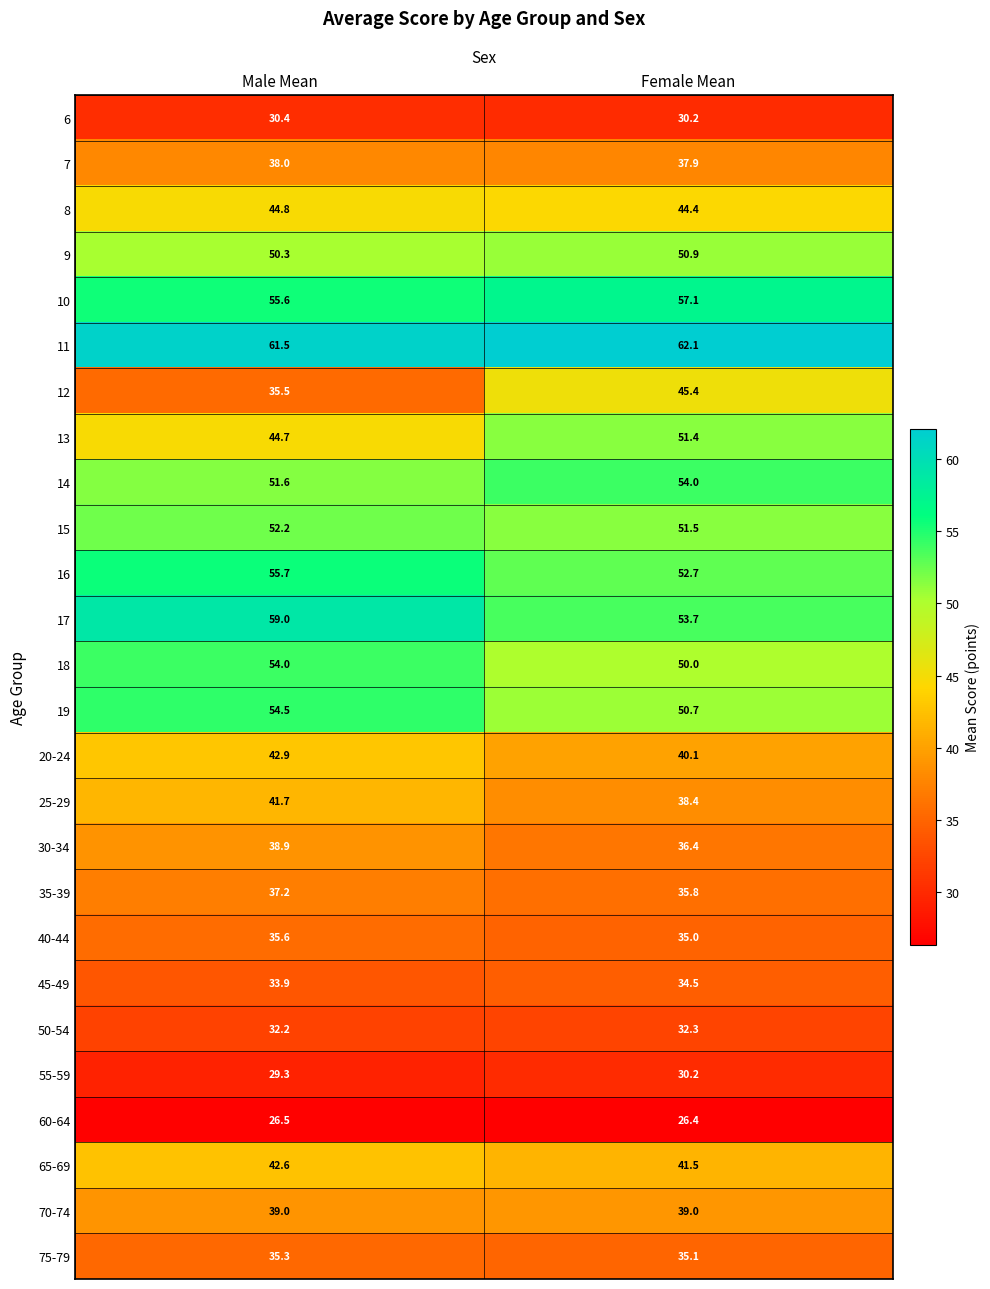

What is the sum of the 45-49 values at Female Mean and Male Mean?

68.4